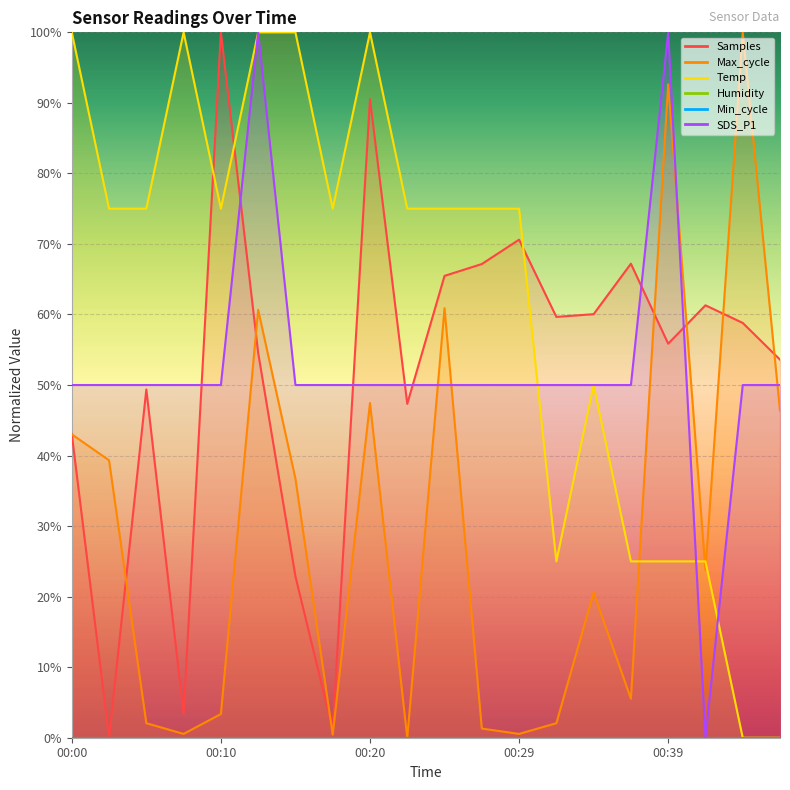

What is the sum of all Temp values?

1250.0